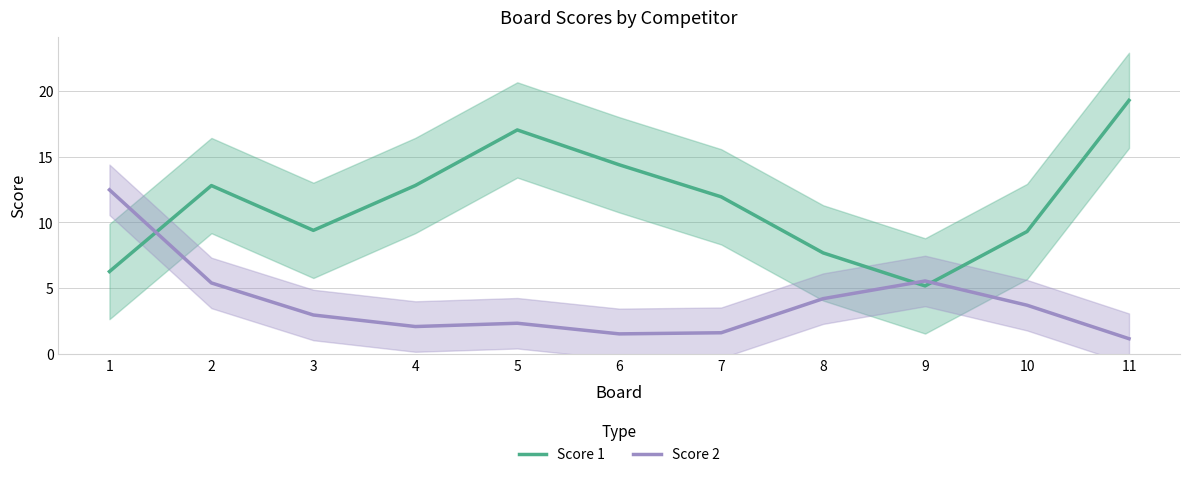

Where is Score 2 nearest to the value 6?

9